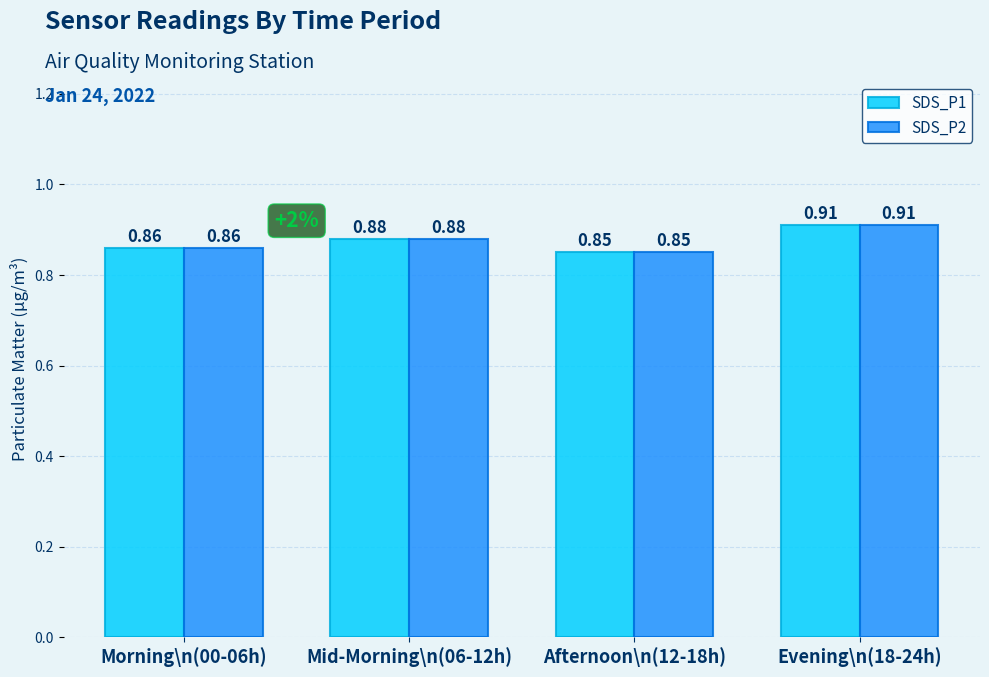

What is the sum of the SDS_P1 values at Evening\n(18-24h) and Afternoon\n(12-18h)?

1.8